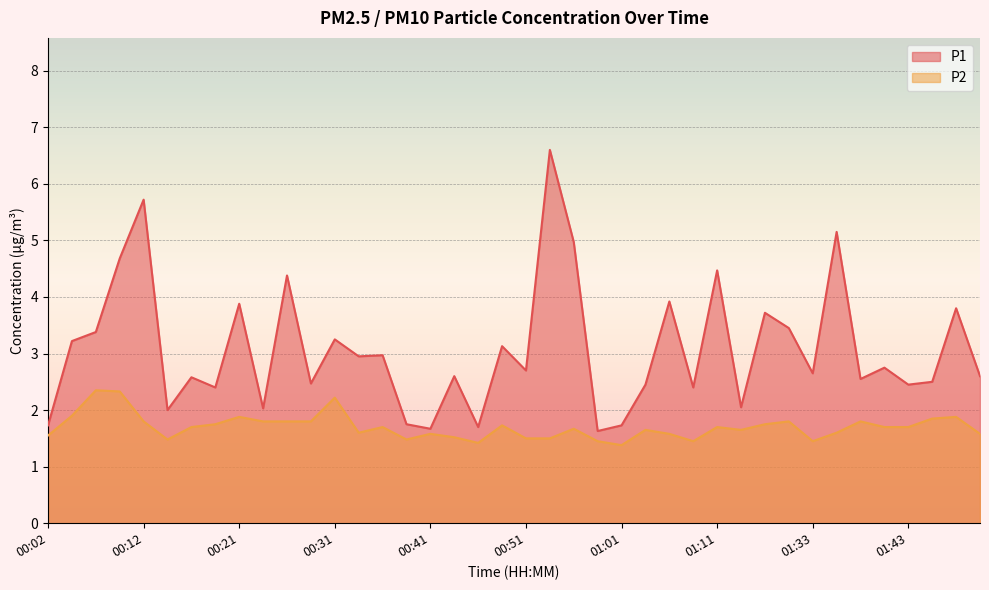

The value of P1 at 00:21 is 3.9. True or false?

True